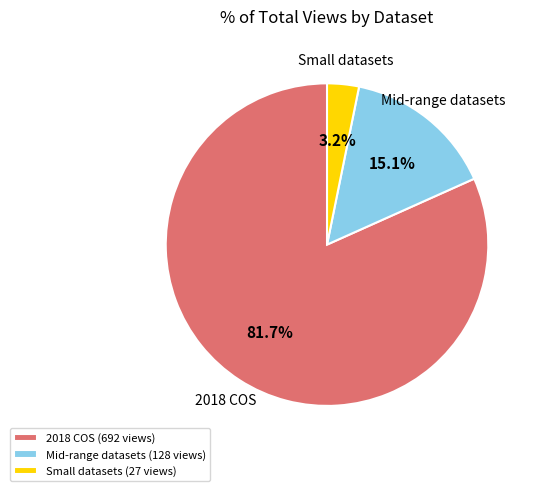

Is there a majority slice in this chart?

Yes